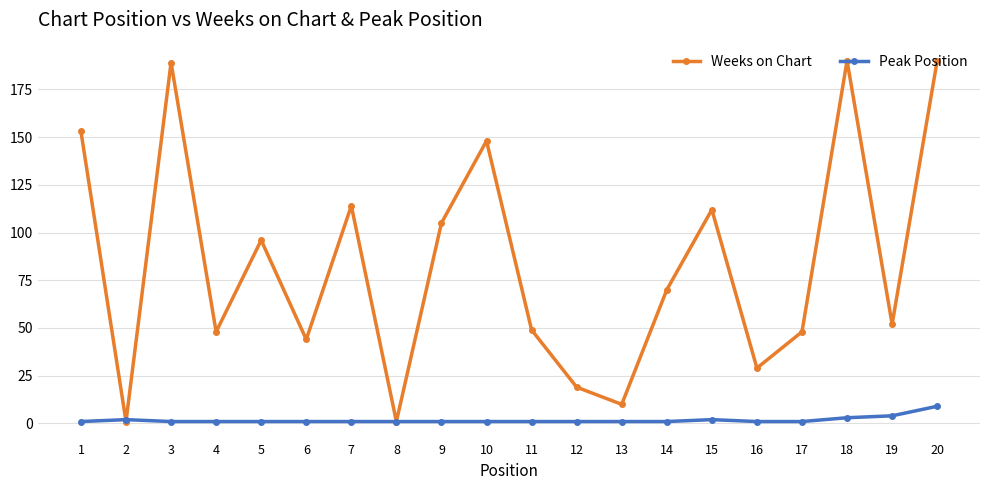

How many lines are shown in the chart?

2